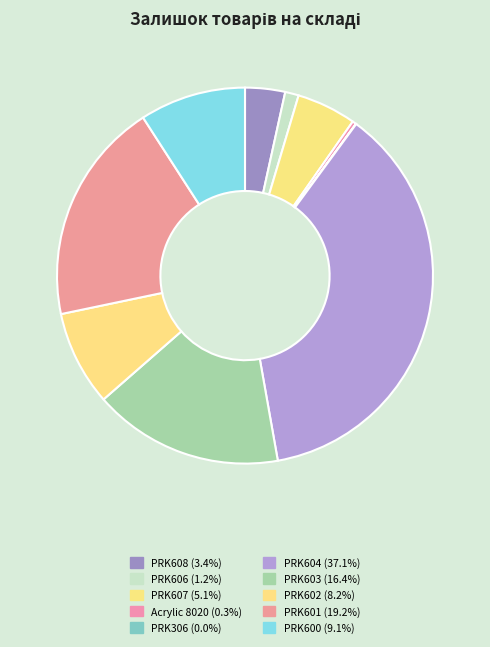

Which has a higher value, PRK603 or PRK306?

PRK603